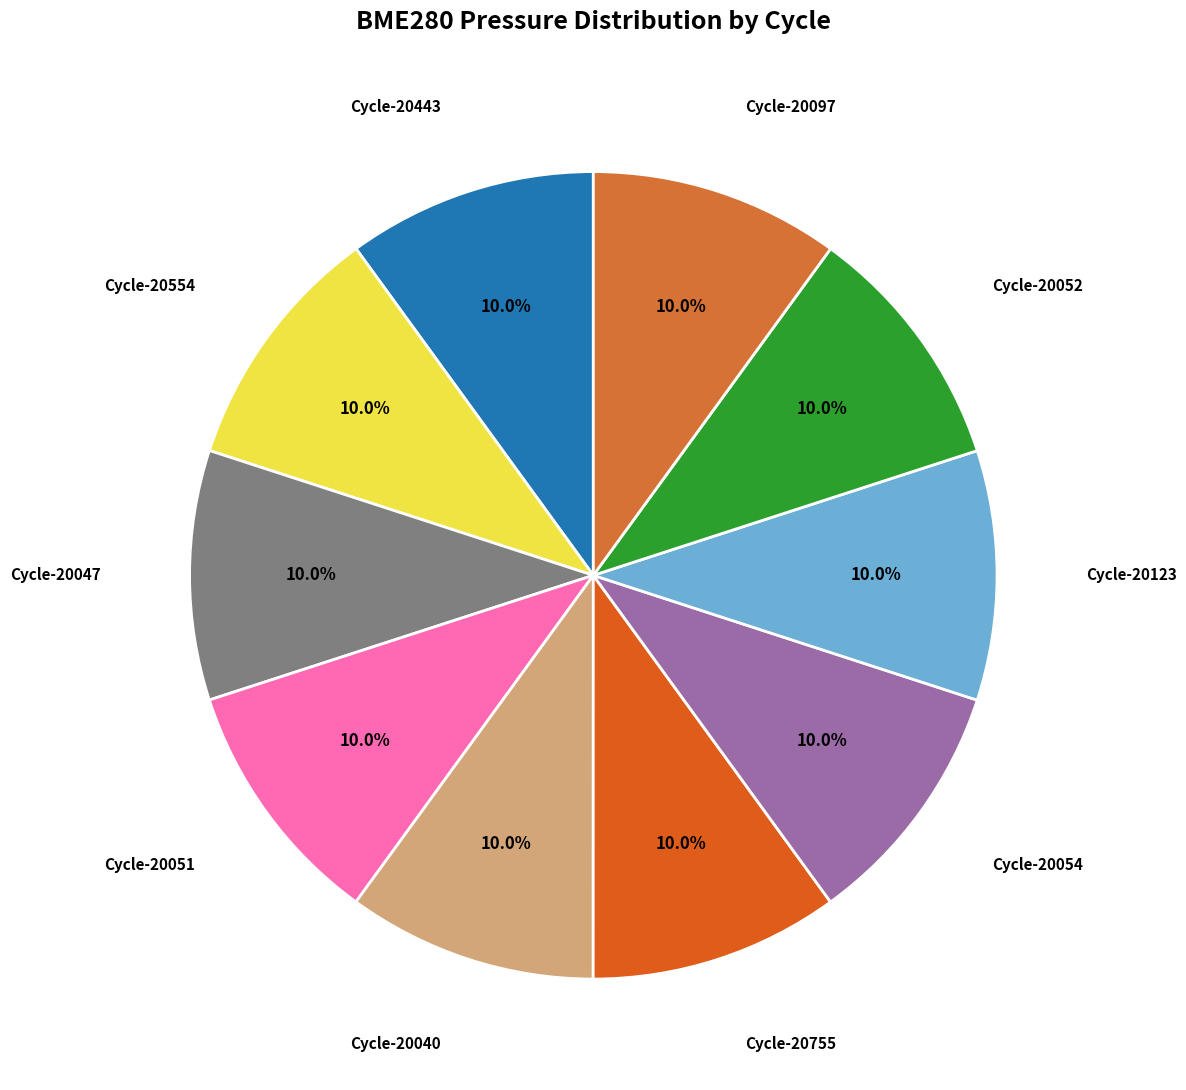

Does Cycle-20554 account for over 50% of the chart?

No